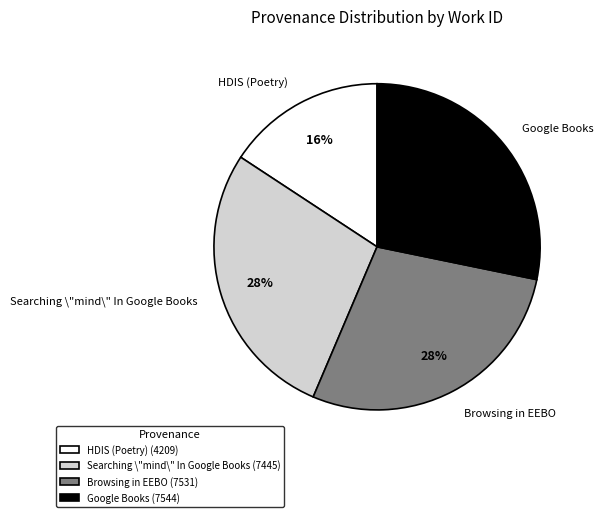

To the nearest percent, what percentage of the pie is Browsing in EEBO?

28%